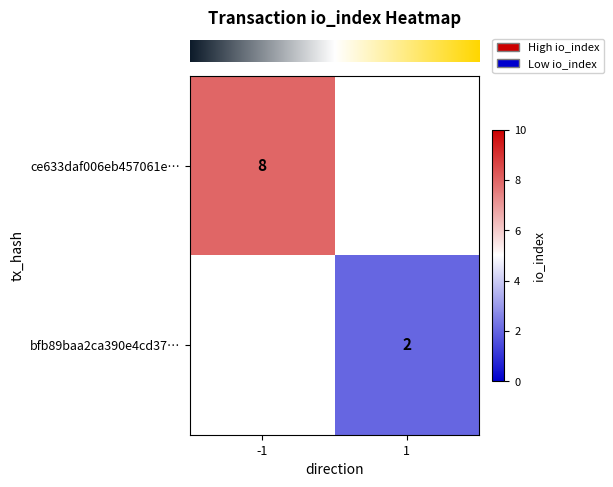

How many series are shown in this chart?

2